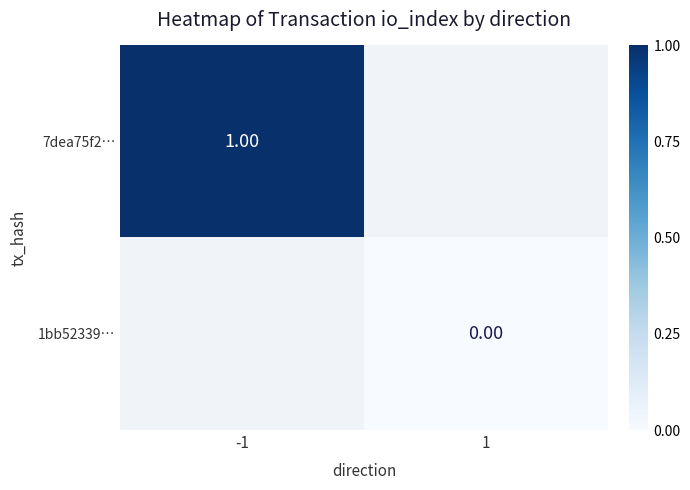

Is the value of 7dea75f2… at -1 greater than the value of 1bb52339… at 1?

Yes